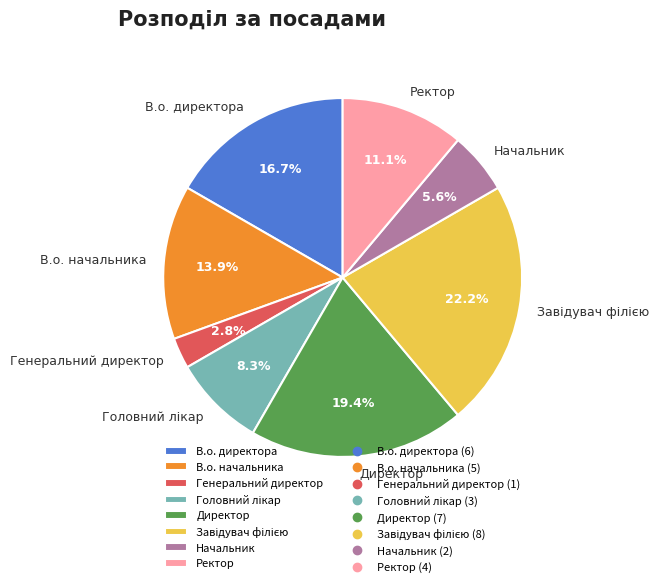

To the nearest percent, what is the average slice percentage?

12%